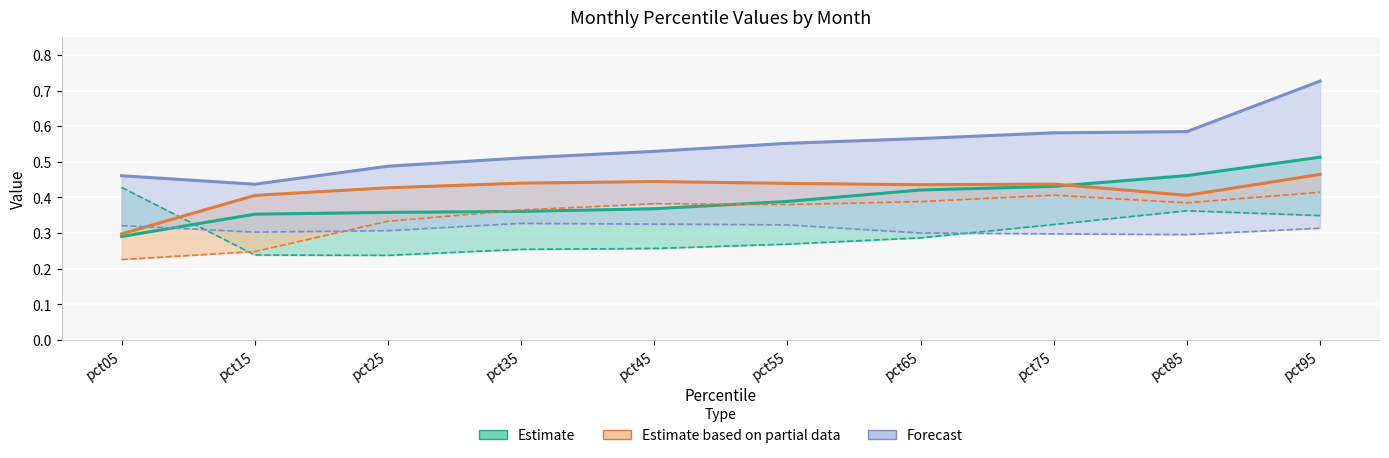

What is the value of the Partial (upper) point at the 7th from the left?

0.4